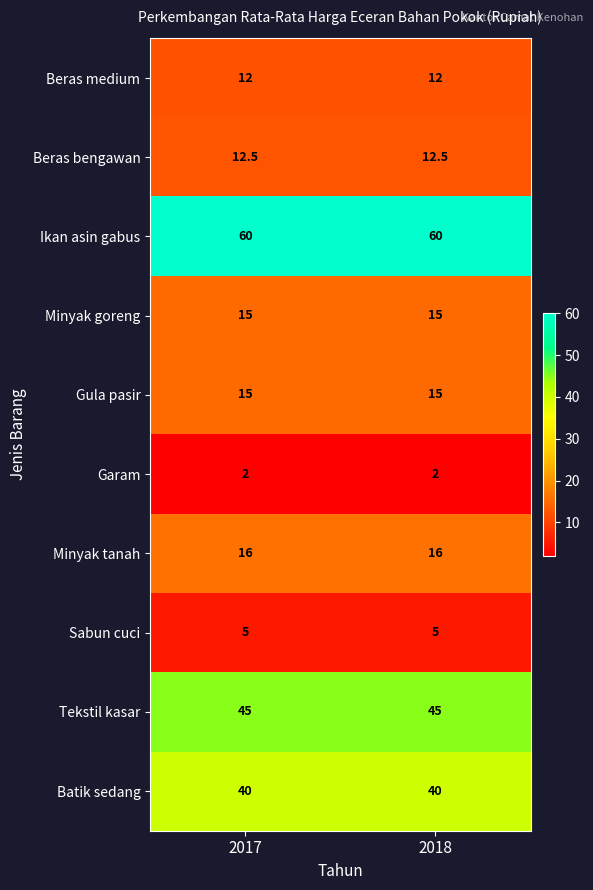

What is the maximum value shown in the chart?

60.0